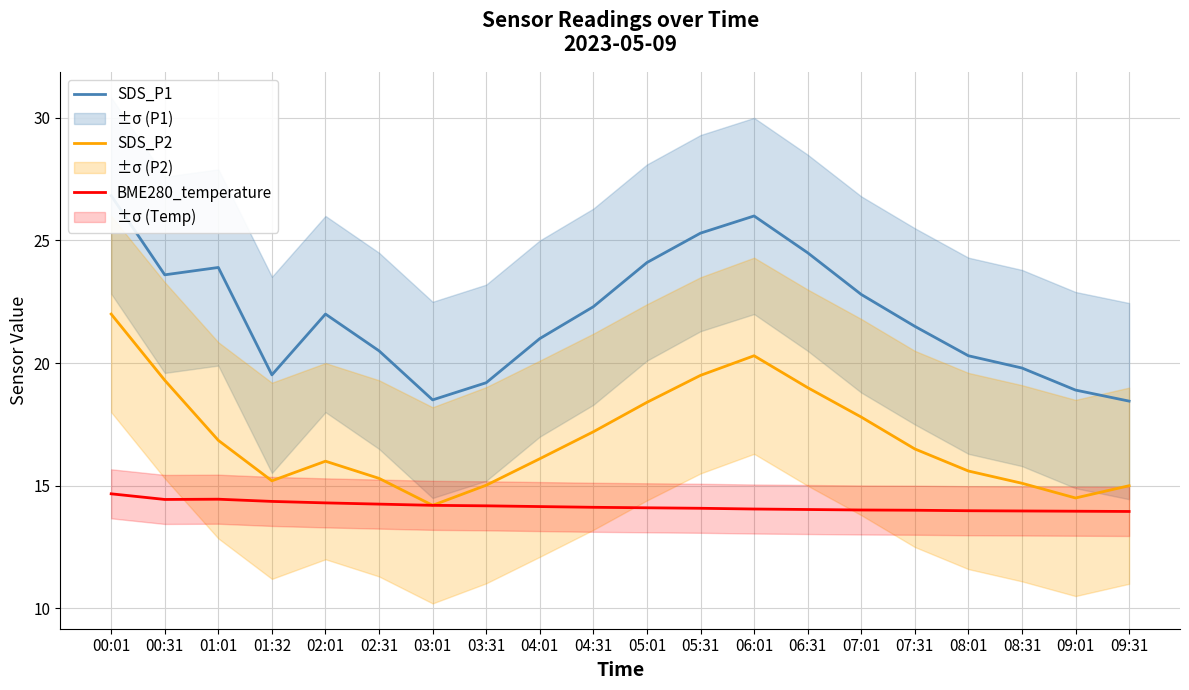

What position from the left is 05:01?

11